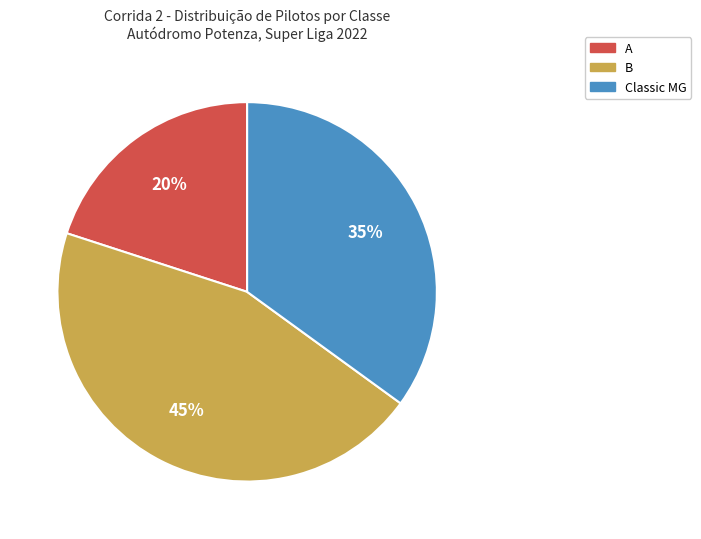

Count the number of slices in the pie.

3